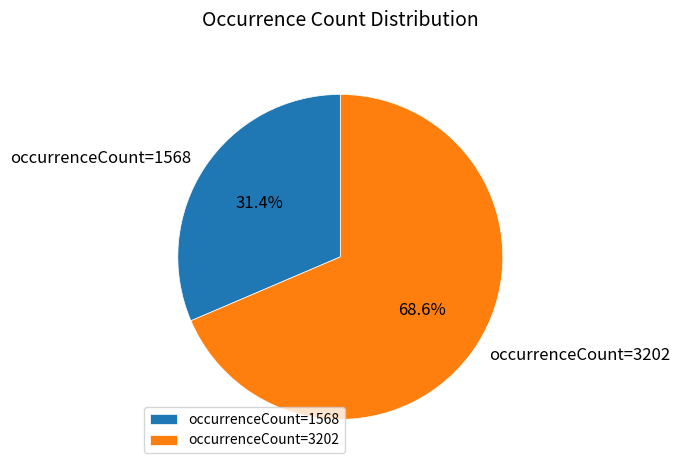

Between occurrenceCount=1568 and occurrenceCount=3202, which is larger?

occurrenceCount=3202